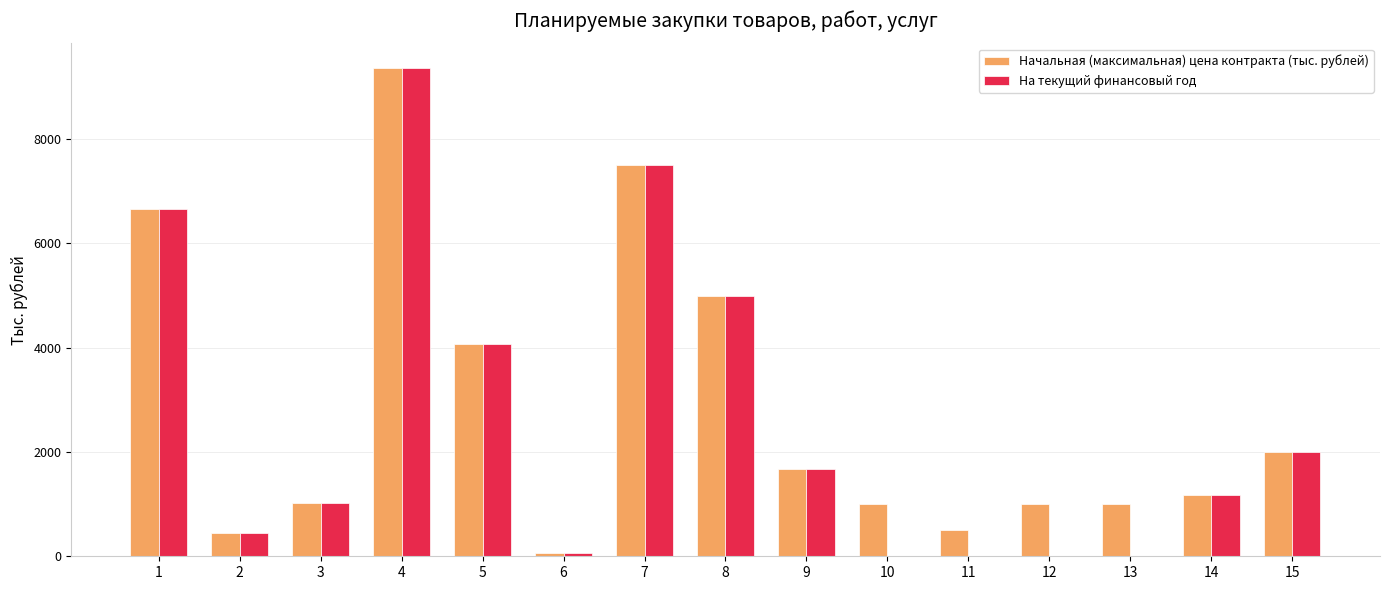

The value of Начальная (максимальная) цена контракта (тыс. рублей) at 13 is 247.8. True or false?

False